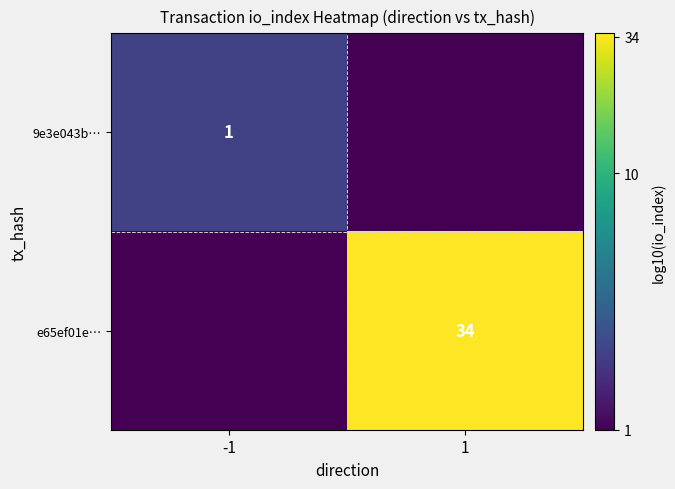

True or false: 9e3e043b… has a value of 1 at -1.

True